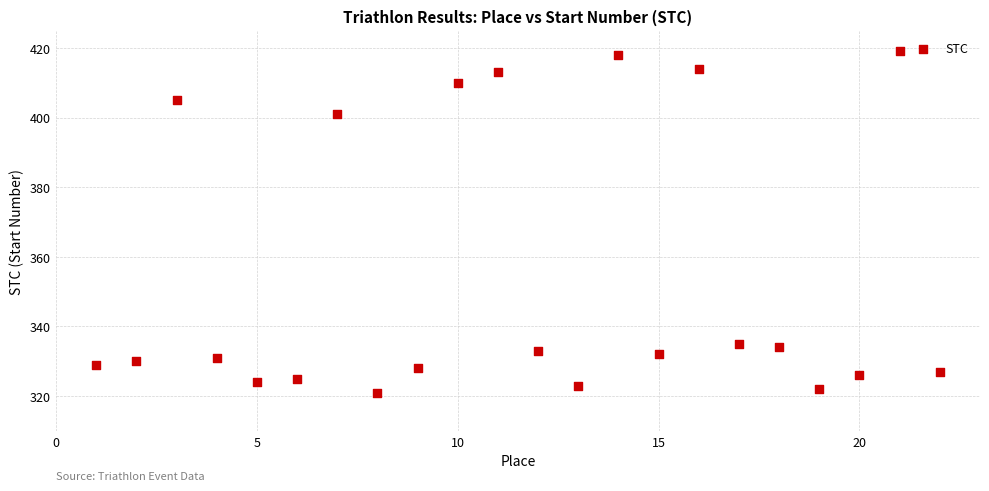

What is the range of Y values (max minus min)?

98